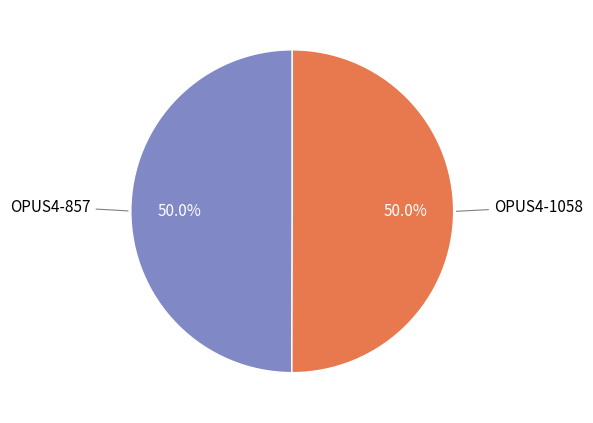

What is the ratio of the value at OPUS4-1058 to the value at OPUS4-857?

1.0